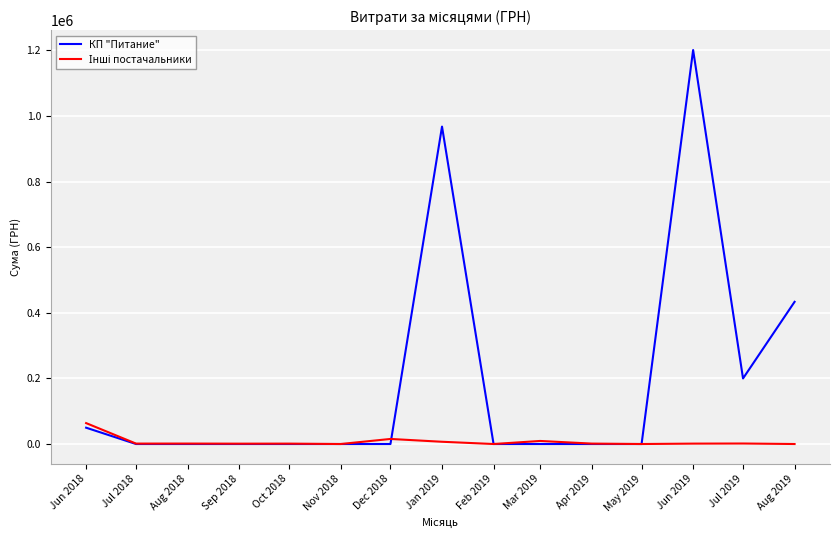

What position from the right is Dec 2018?

9